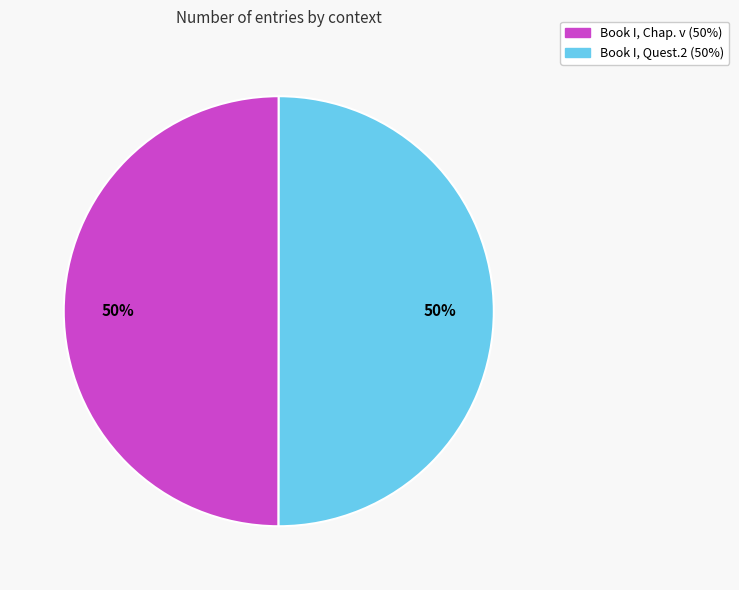

How many slices are in this pie chart?

2